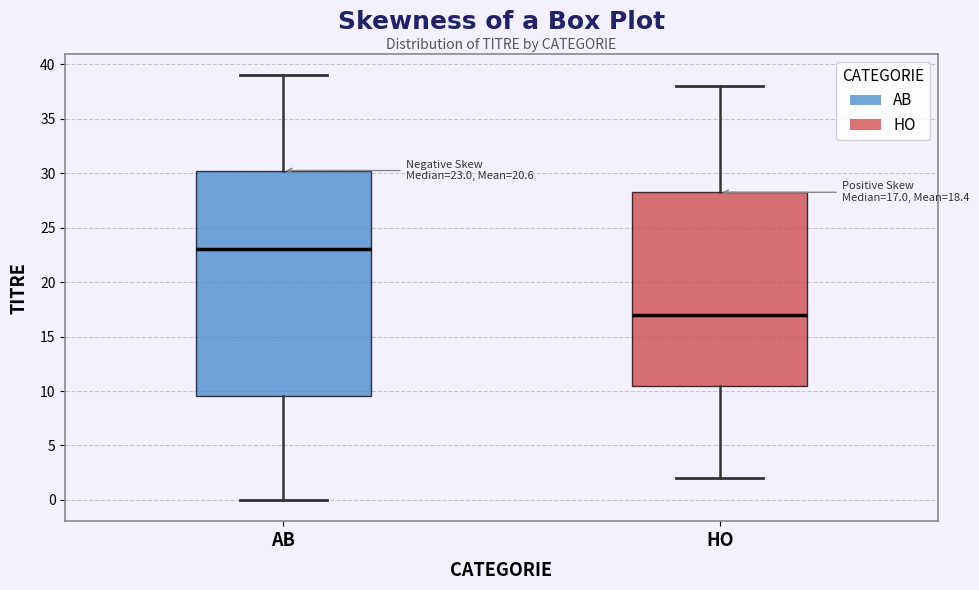

Which box has the lowest median line?

HO